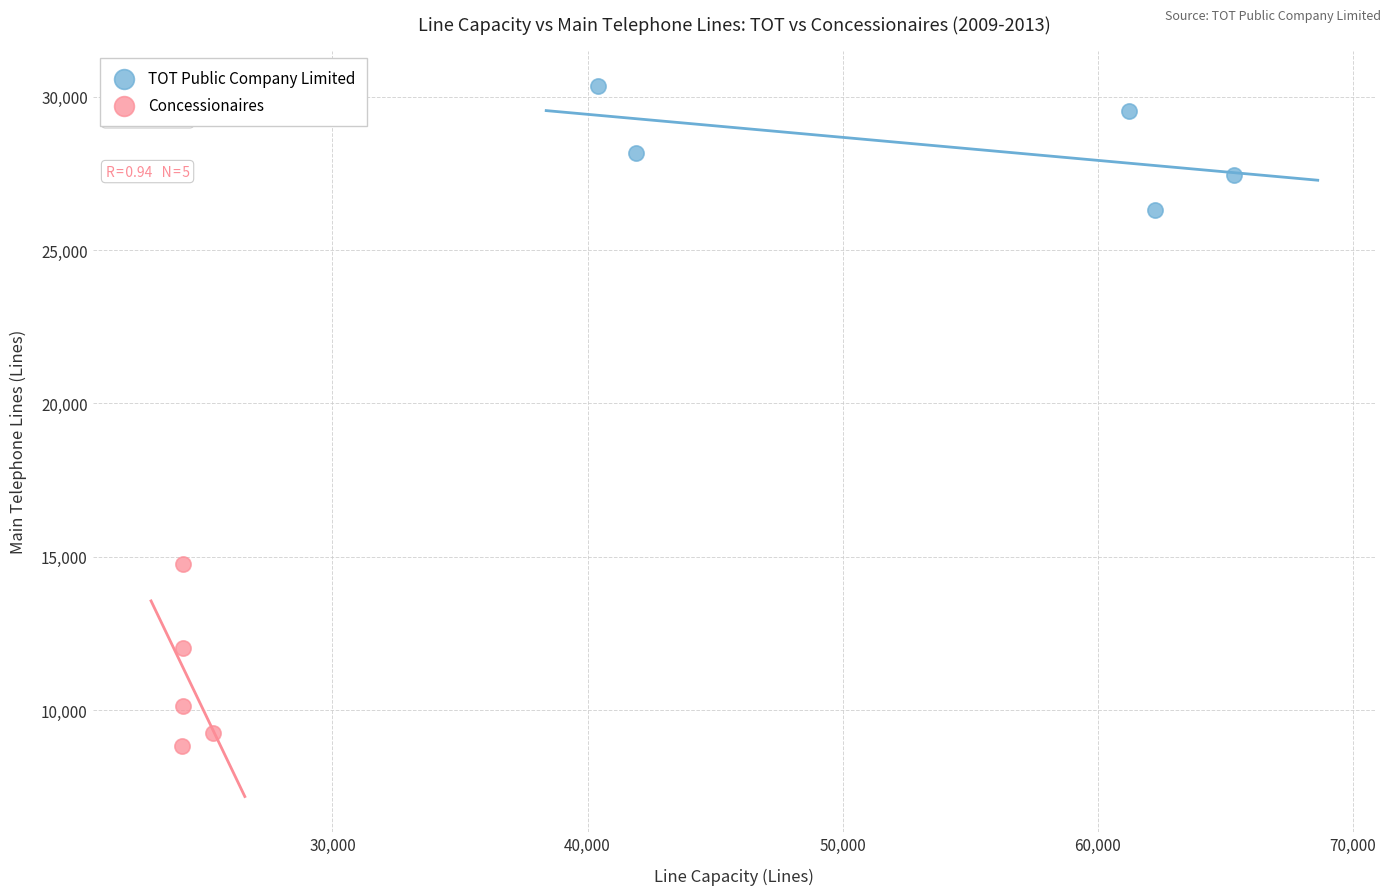

What are all the series names shown in the legend?

TOT Public Company Limited, Concessionaires